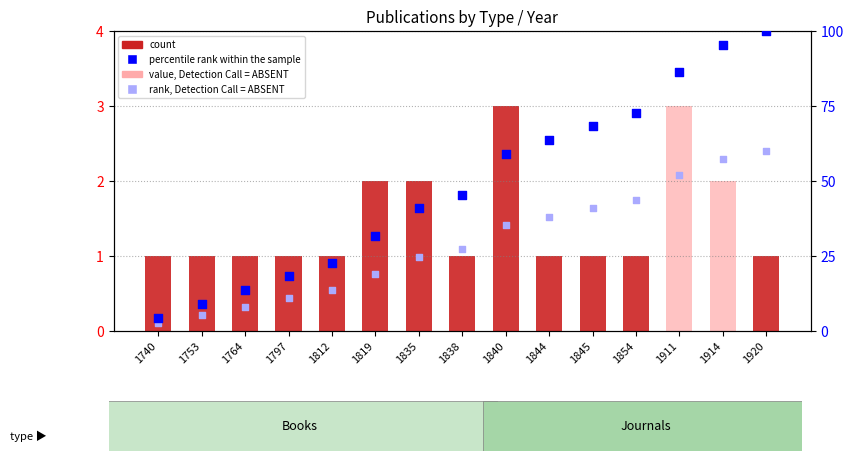

At which category is the sum across all series the highest?

1920